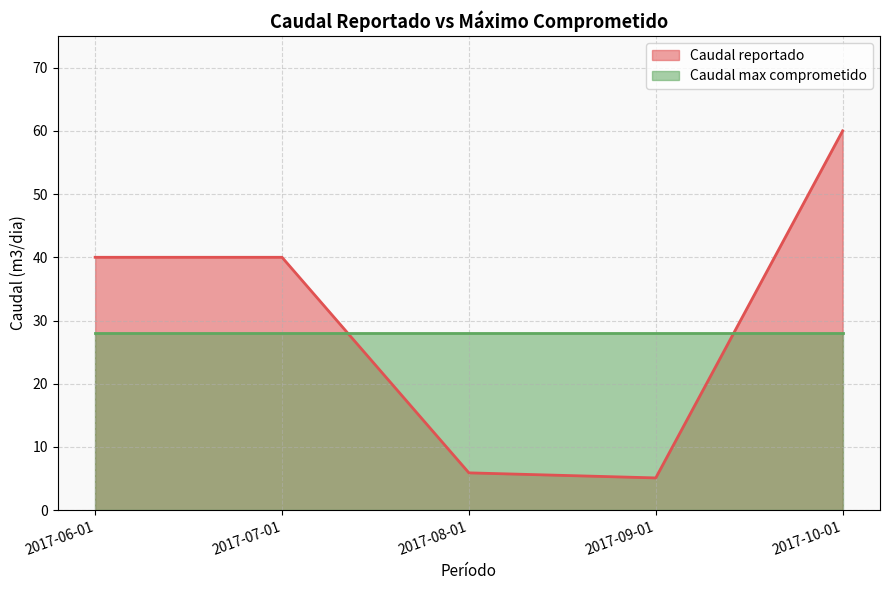

List the labels in order of value, smallest first.

2017-09-01, 2017-08-01, 2017-06-01, 2017-07-01, 2017-10-01